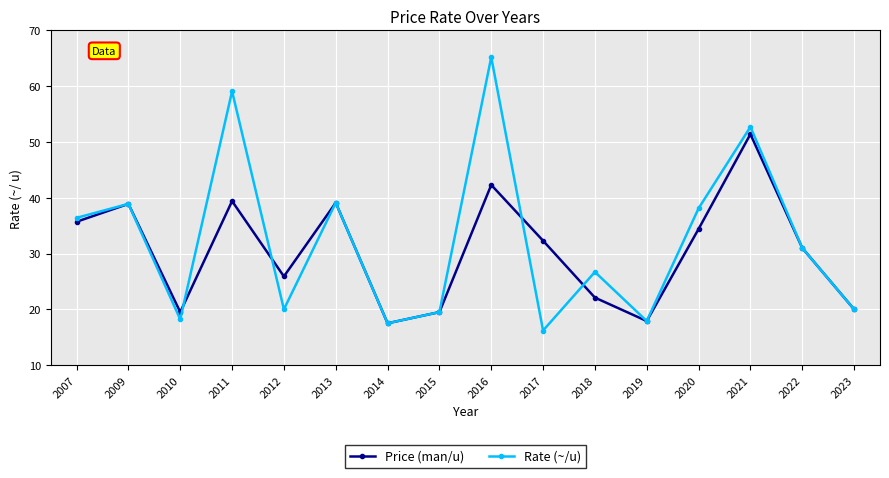

The Price (man/u) series shows 46.1 at 2017. True or false?

False